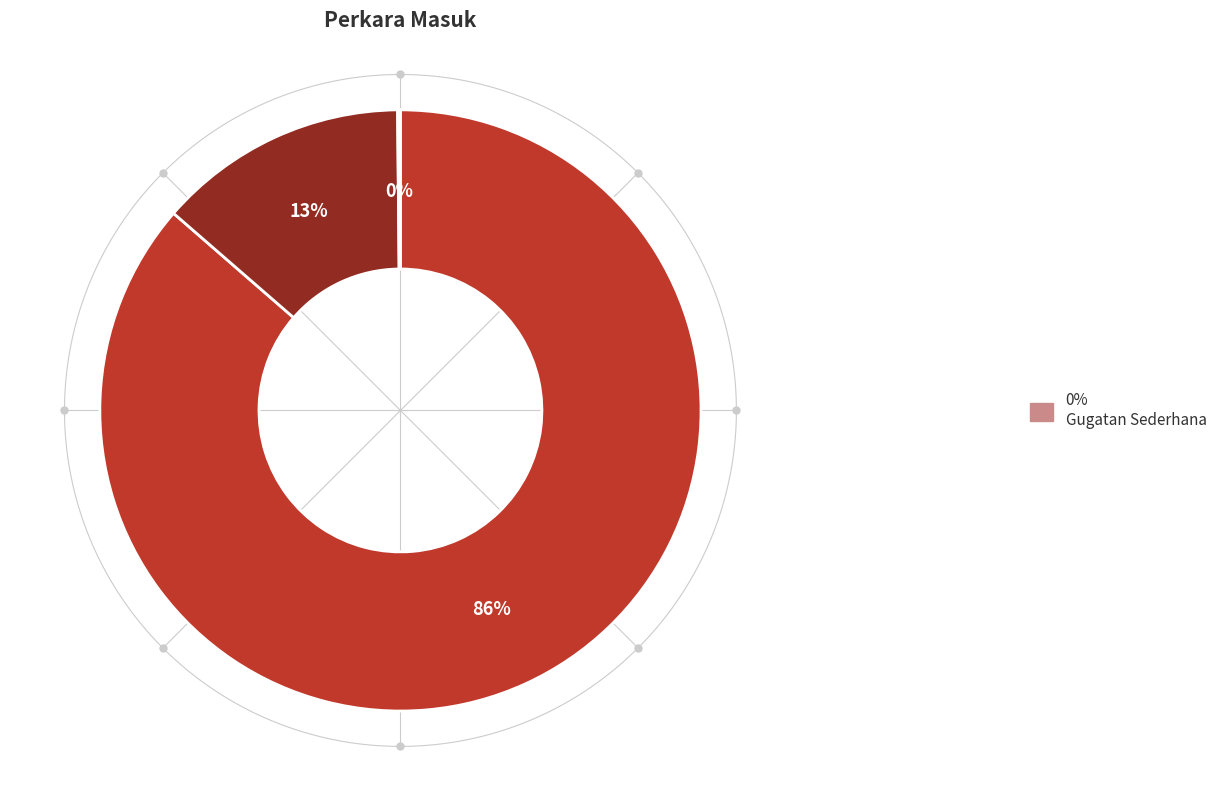

What percentage is NOT represented by Perdata Permohonan?

86.5%